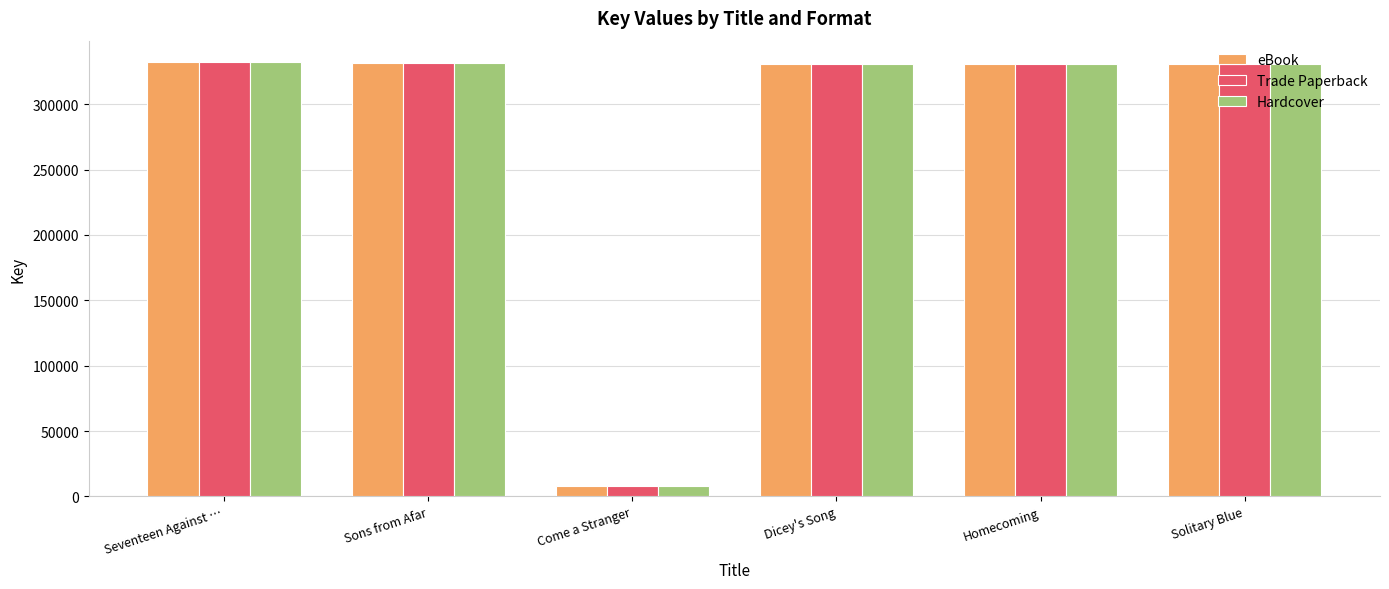

Is the value of Trade Paperback at Come a Stranger greater than the value of eBook at Sons from Afar?

No